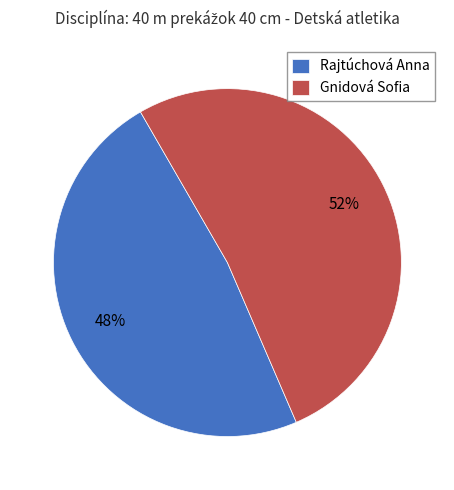

To the nearest percent, what is the combined percentage of Gnidová Sofia and Rajtúchová Anna?

100%